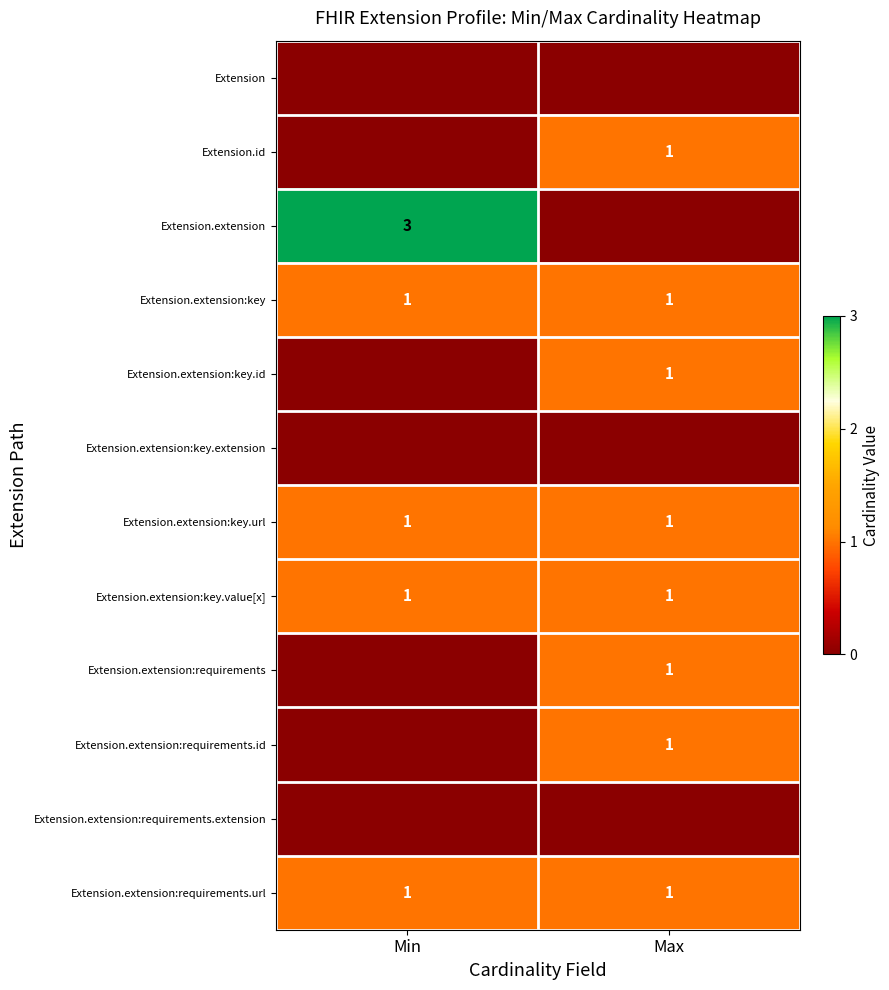

At Min, list the series in order from smallest to largest.

Extension, Extension.id, Extension.extension:key.id, Extension.extension:key.extension, Extension.extension:requirements, Extension.extension:requirements.id, Extension.extension:requirements.extension, Extension.extension:key, Extension.extension:key.url, Extension.extension:key.value[x], Extension.extension:requirements.url, Extension.extension